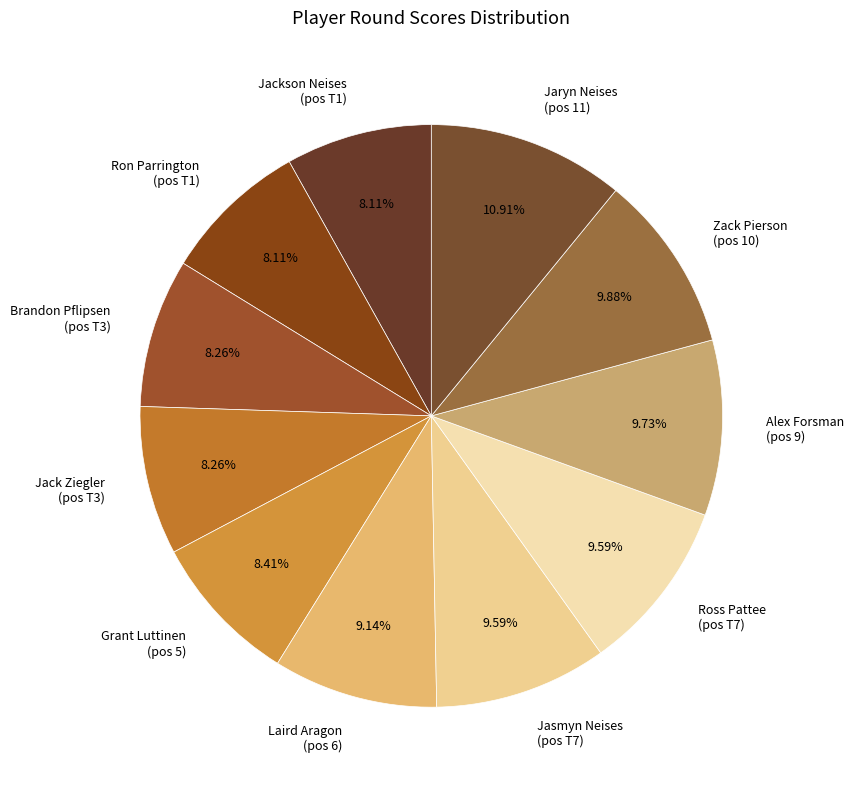

Does Brandon Pflipsen (pos T3) represent more than half of the total?

No